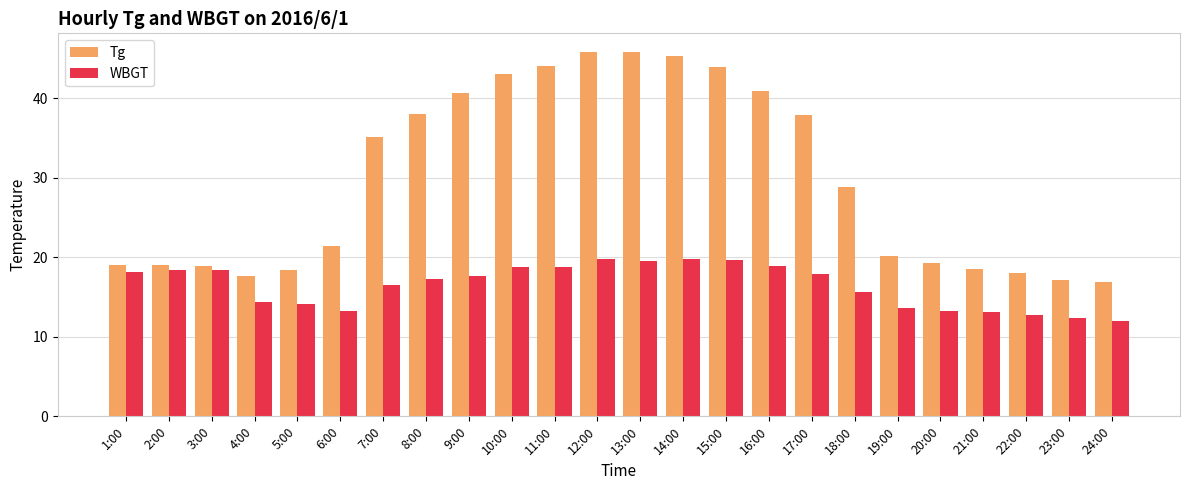

What is the total value across all series at 12:00?

65.6